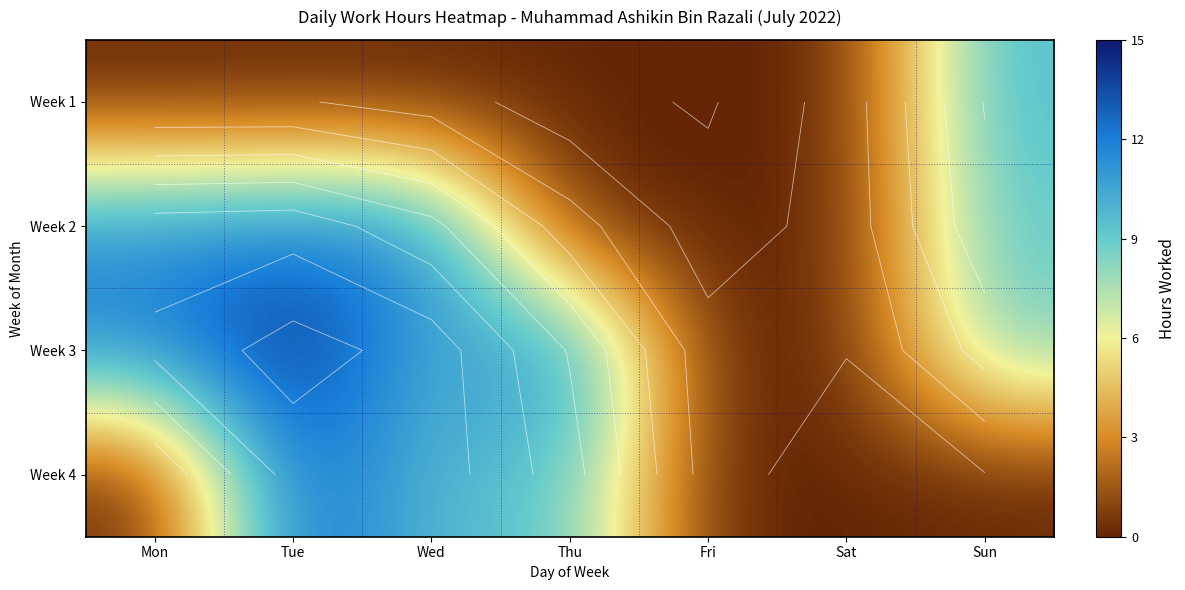

What is the difference between the highest and lowest values at Mon?

11.7